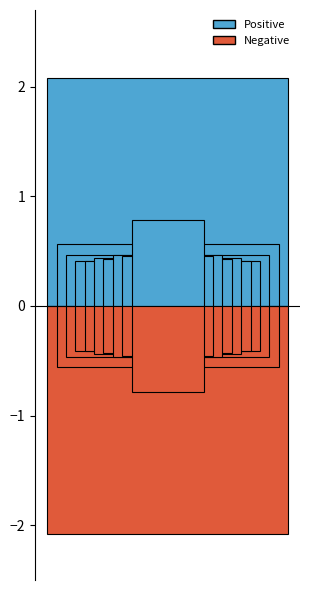

Which category has the highest value across all series?

pct05